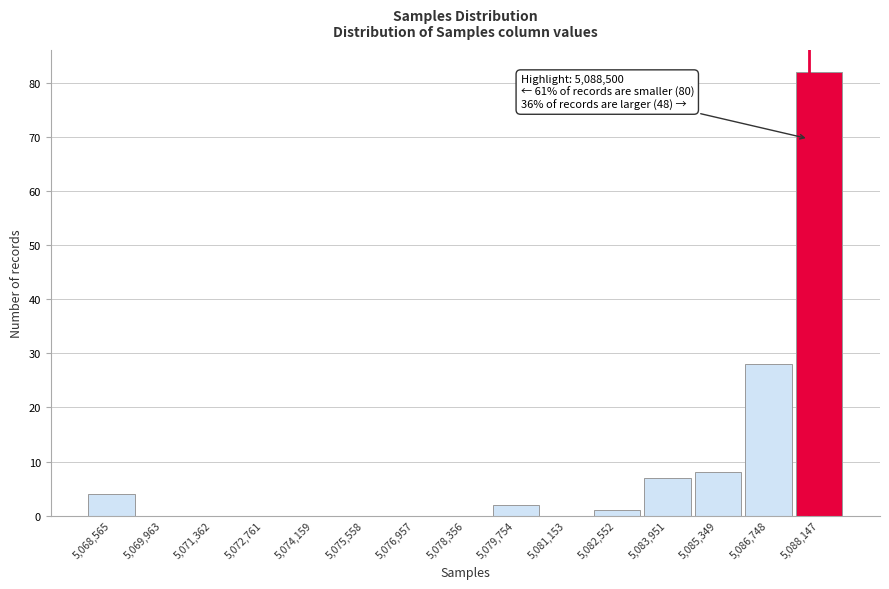

Reading left to right, what are all the values shown in this chart?

5,068,565=4	5,069,963=0	5,071,362=0	5,072,761=0	5,074,159=0	5,075,558=0	5,076,957=0	5,078,356=0	5,079,754=2	5,081,153=0	5,082,552=1	5,083,951=7	5,085,349=8	5,086,748=28	5,088,147=82